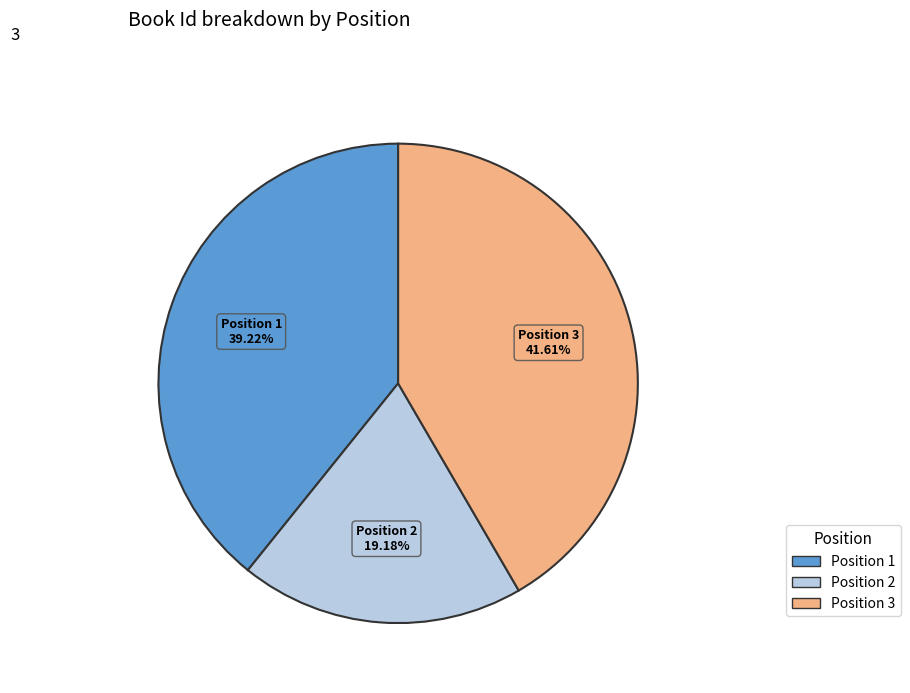

How many segments does this pie chart have?

3